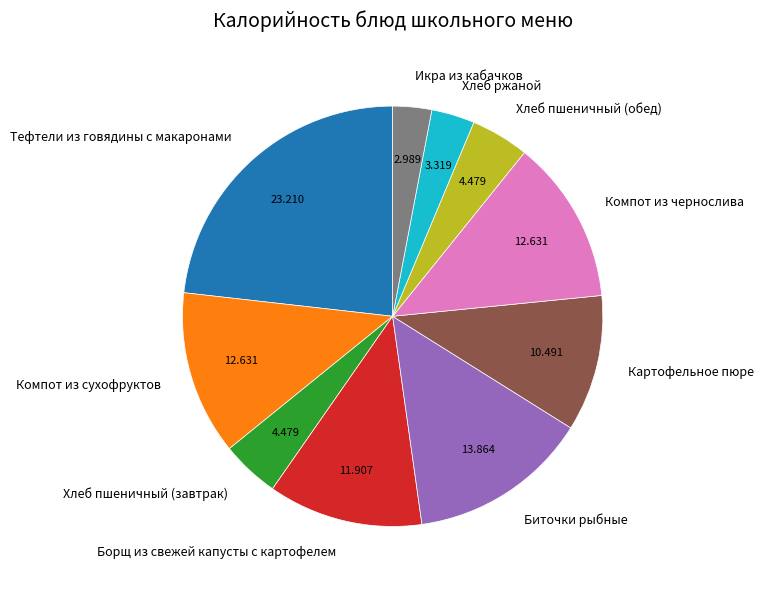

Which slice is the largest?

Тефтели из говядины с макаронами